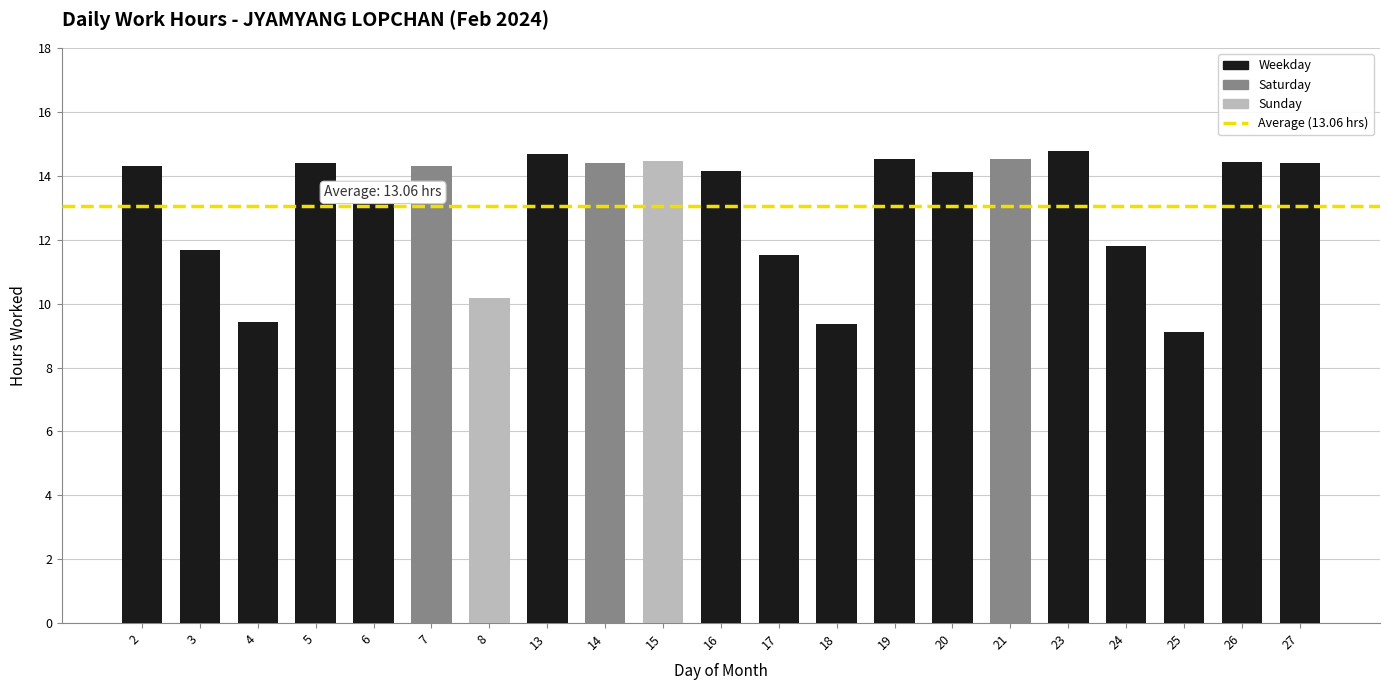

Where is the data nearest to the value 11?

17